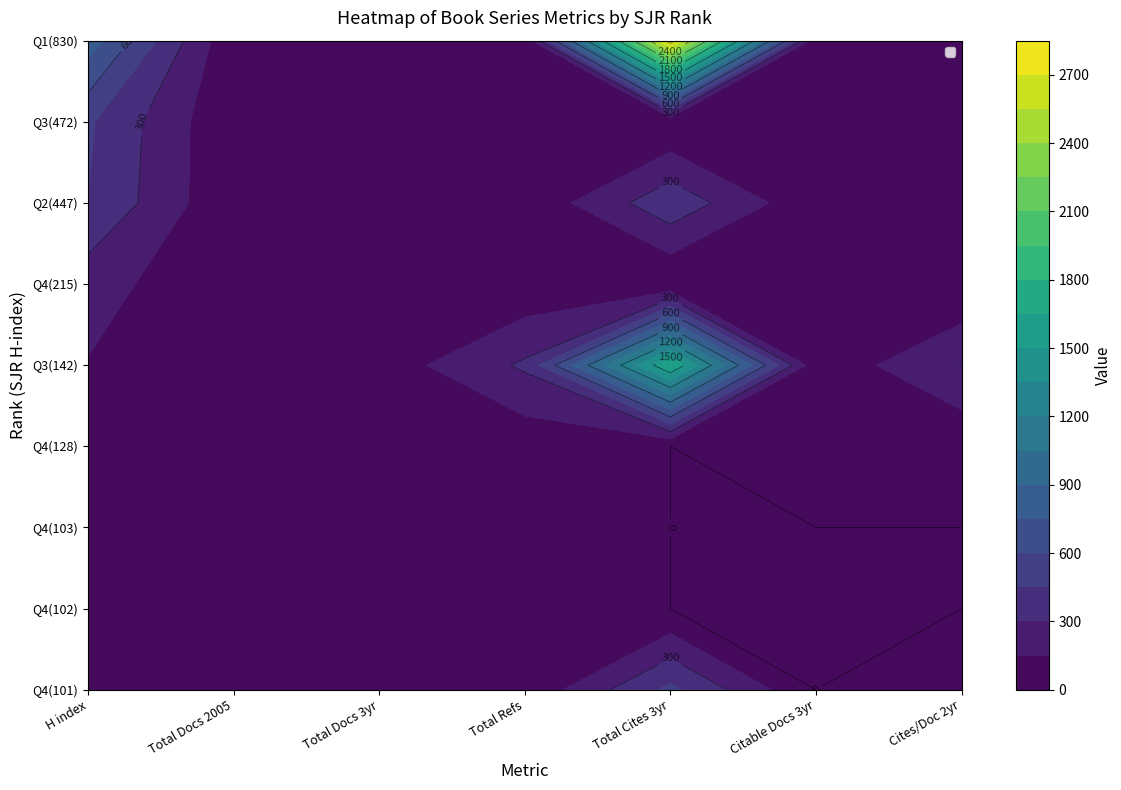

How many data points in 3 are above 10?

4